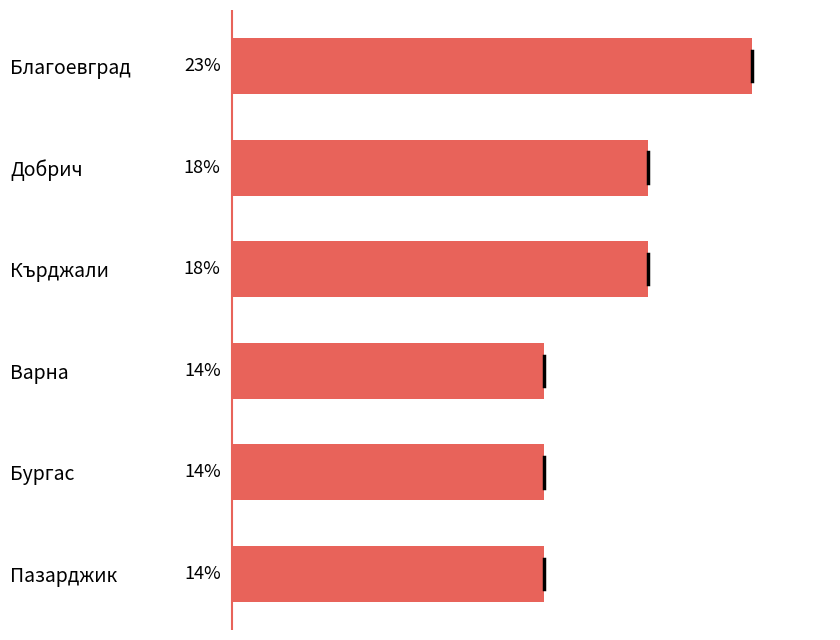

Does the chart contain stacked bars?

No